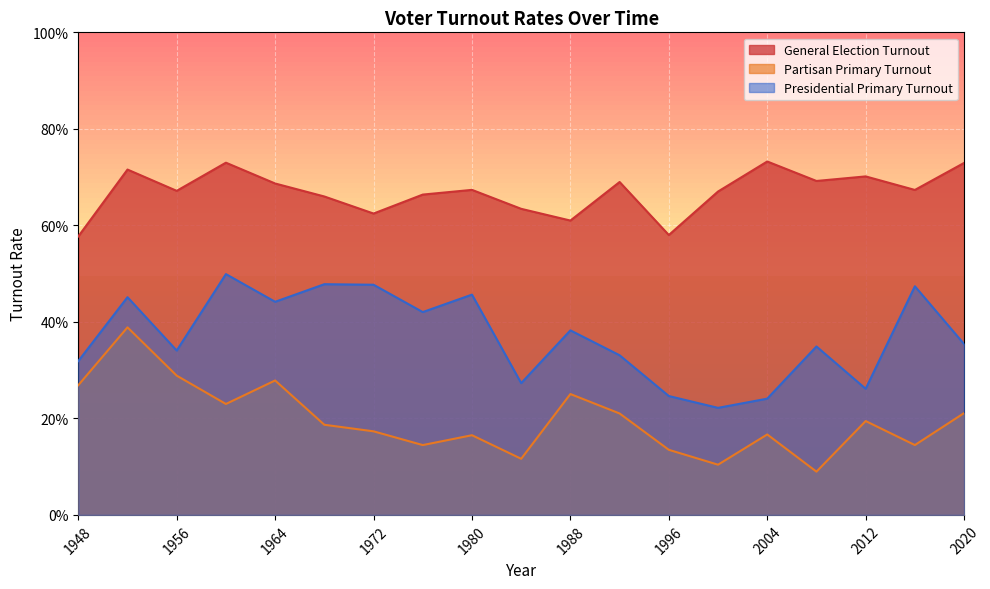

Reading left to right, transcribe all the data shown in this chart.

General Election Turnout: 1948=0.6	1952=0.7	1956=0.7	1960=0.7	1964=0.7	1968=0.7	1972=0.6	1976=0.7	1980=0.7	1984=0.6	1988=0.6	1992=0.7	1996=0.6	2000=0.7	2004=0.7	2008=0.7	2012=0.7	2016=0.7	2020=0.7
Partisan Primary Turnout: 1948=0.3	1952=0.4	1956=0.3	1960=0.2	1964=0.3	1968=0.2	1972=0.2	1976=0.1	1980=0.2	1984=0.1	1988=0.3	1992=0.2	1996=0.1	2000=0.1	2004=0.2	2008=0.1	2012=0.2	2016=0.1	2020=0.2
Presidential Primary Turnout: 1948=0.3	1952=0.5	1956=0.3	1960=0.5	1964=0.4	1968=0.5	1972=0.5	1976=0.4	1980=0.5	1984=0.3	1988=0.4	1992=0.3	1996=0.2	2000=0.2	2004=0.2	2008=0.3	2012=0.3	2016=0.5	2020=0.4